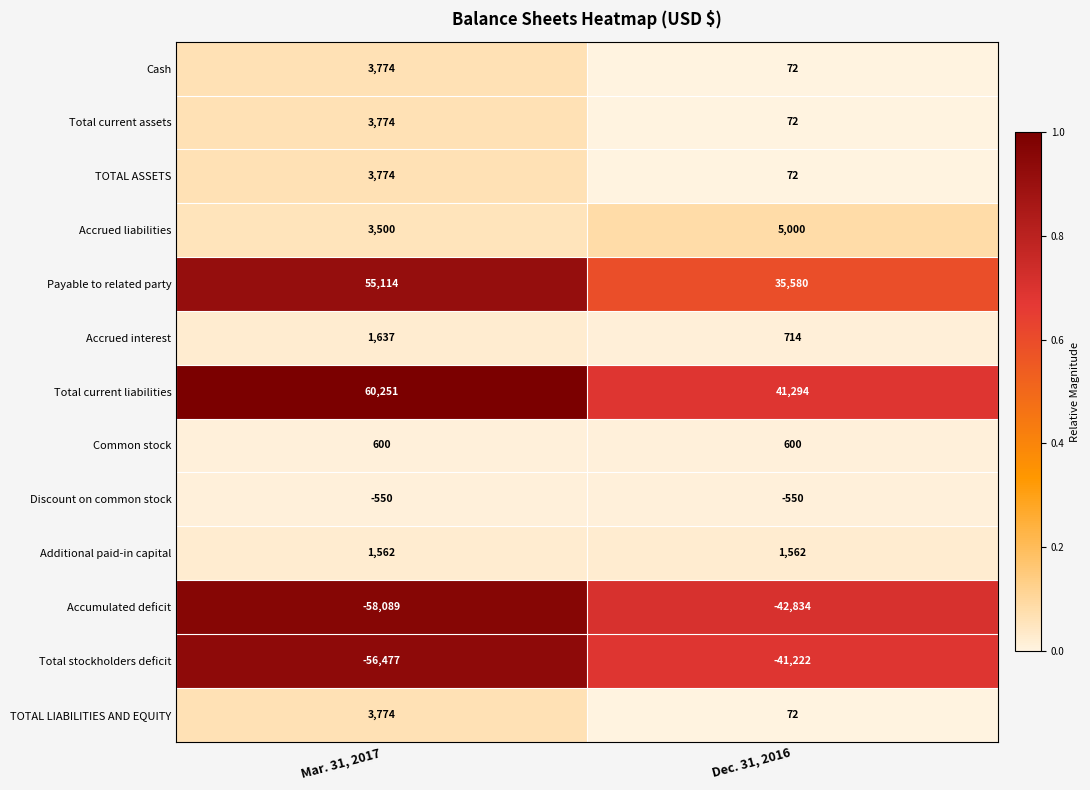

Count the number of data series in this chart.

13